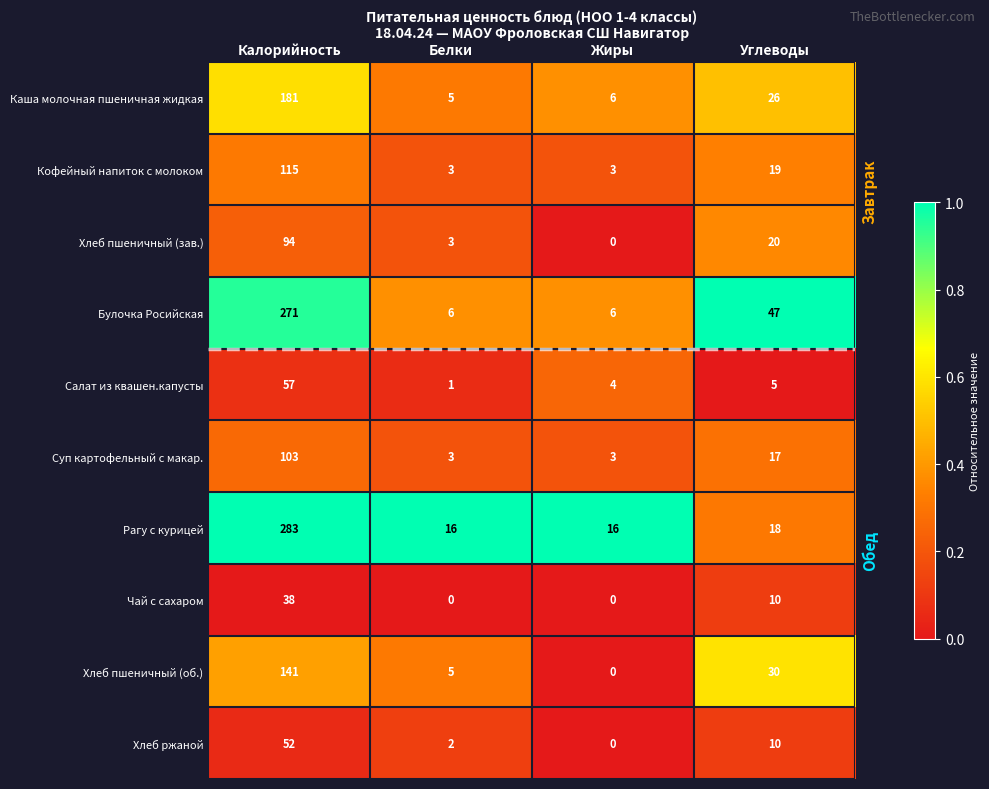

What is the difference between the maximum and second lowest values in the Салат из квашен.капусты series?

53